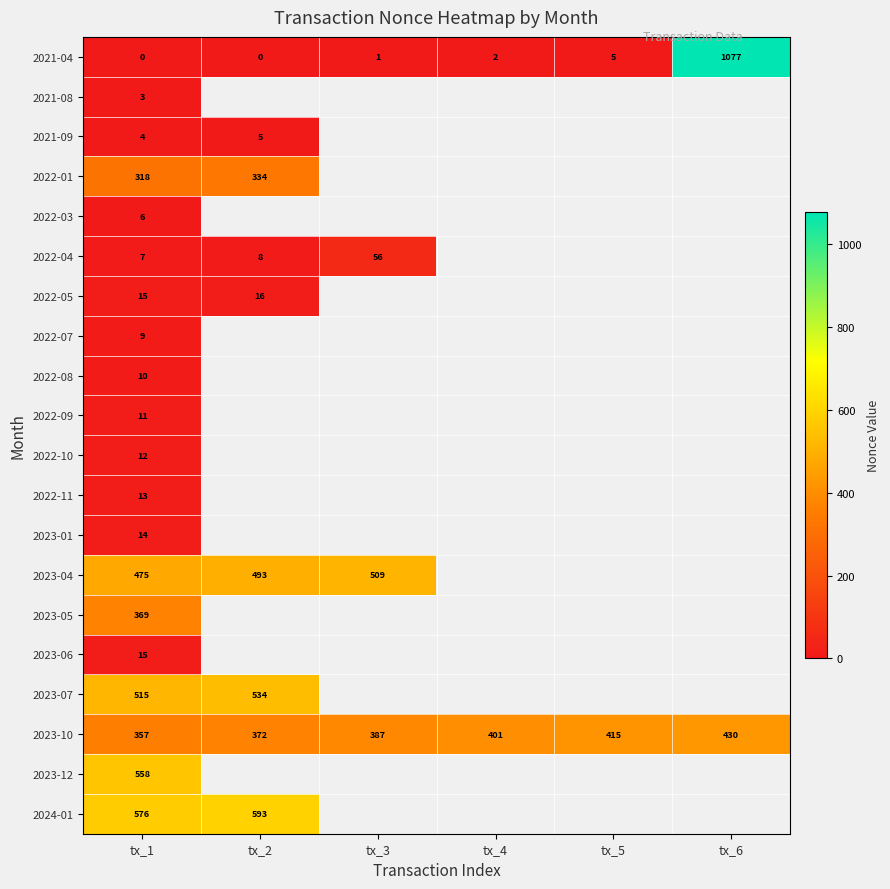

What is the difference between the maximum and second lowest values in the 2023-10 series?

58